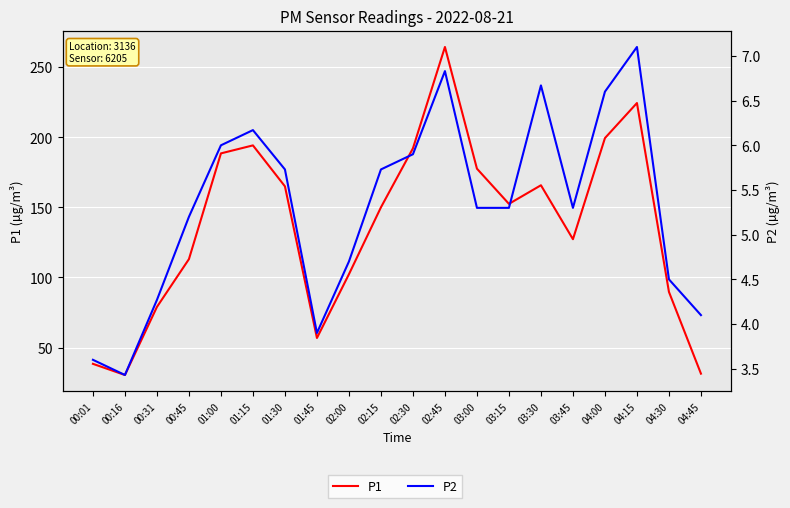

What is the label of the 15th point from the right?

01:15